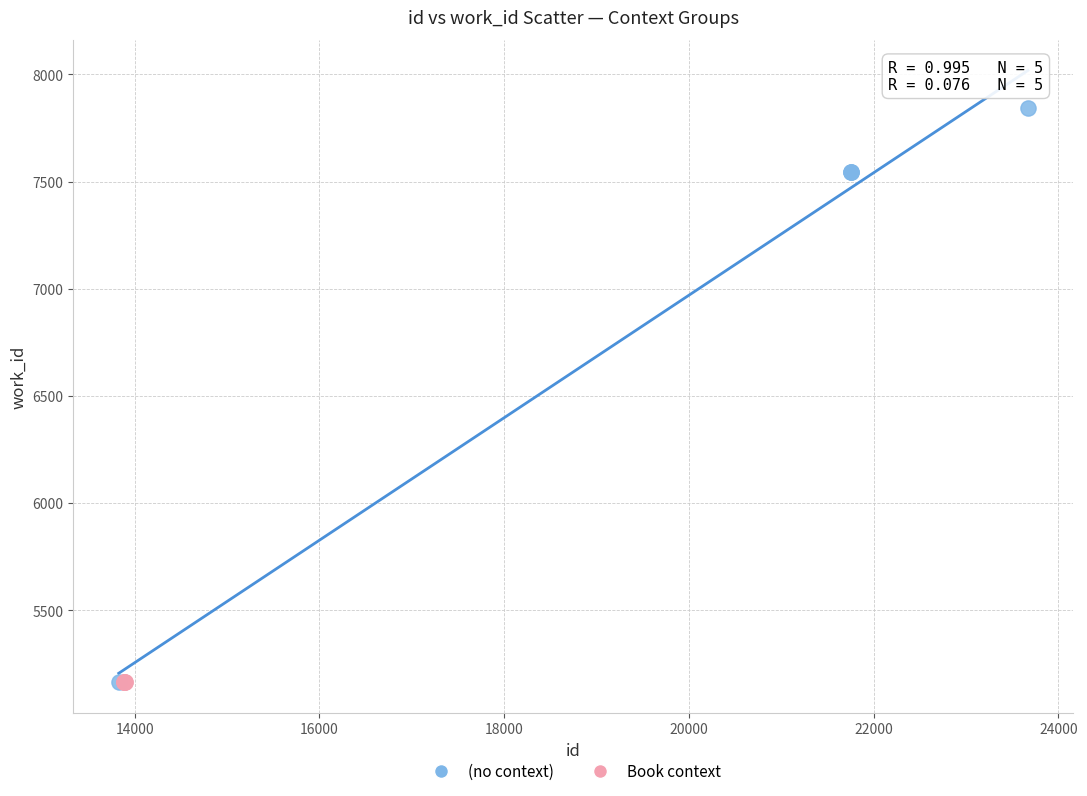

Which series reaches the maximum Y coordinate?

(no context)